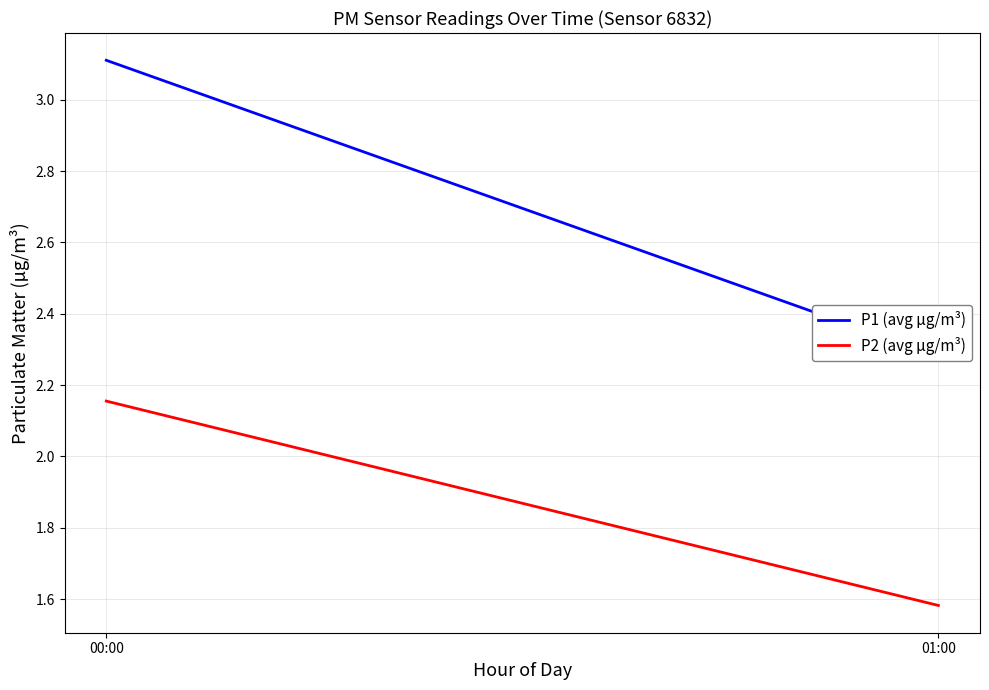

True or false: P2 (avg µg/m³) has a value of 2.2 at 00:00.

True